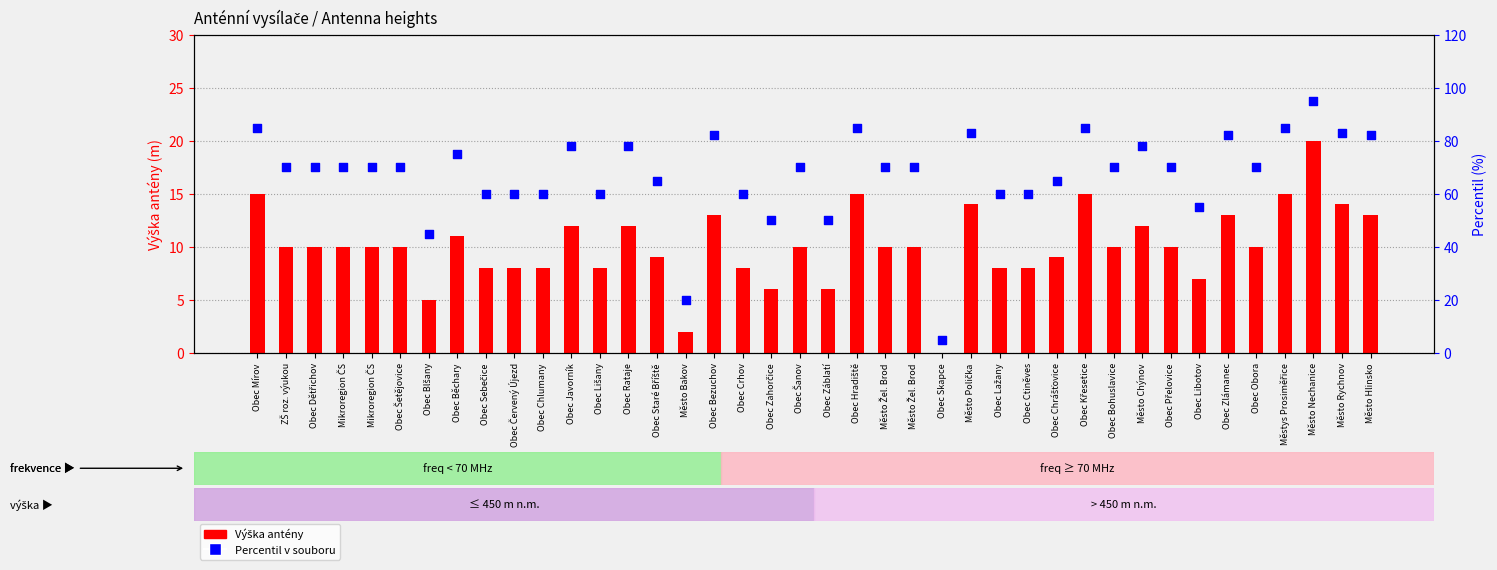

What is the total value across all series at Obec Šanov?

80